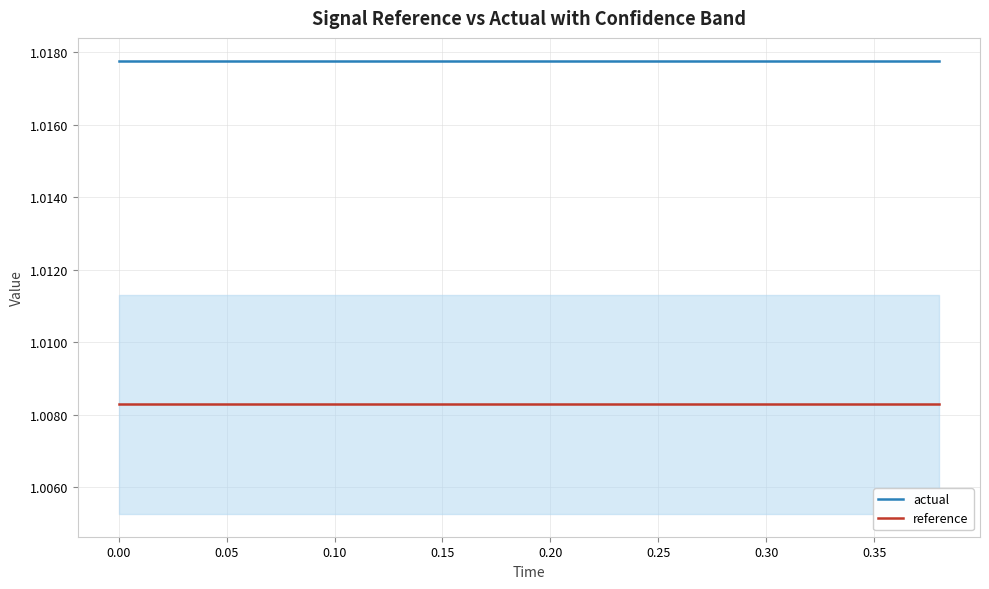

Which series has the largest total across all categories?

actual